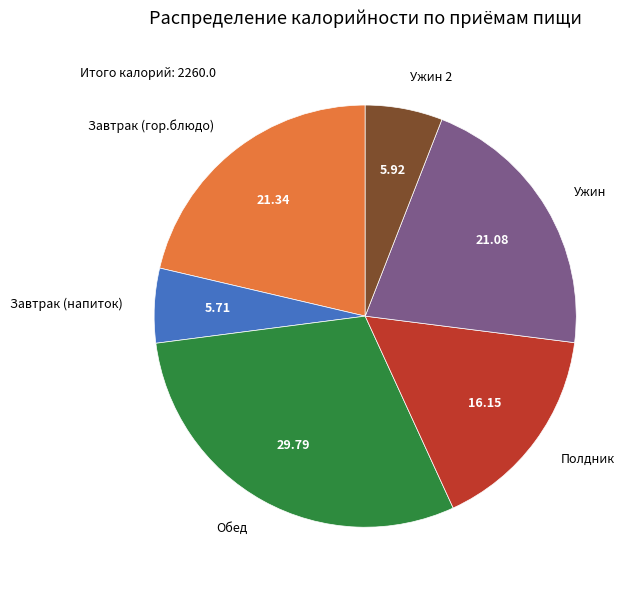

What is the ratio of the value at Ужин to the value at Полдник?

1.3